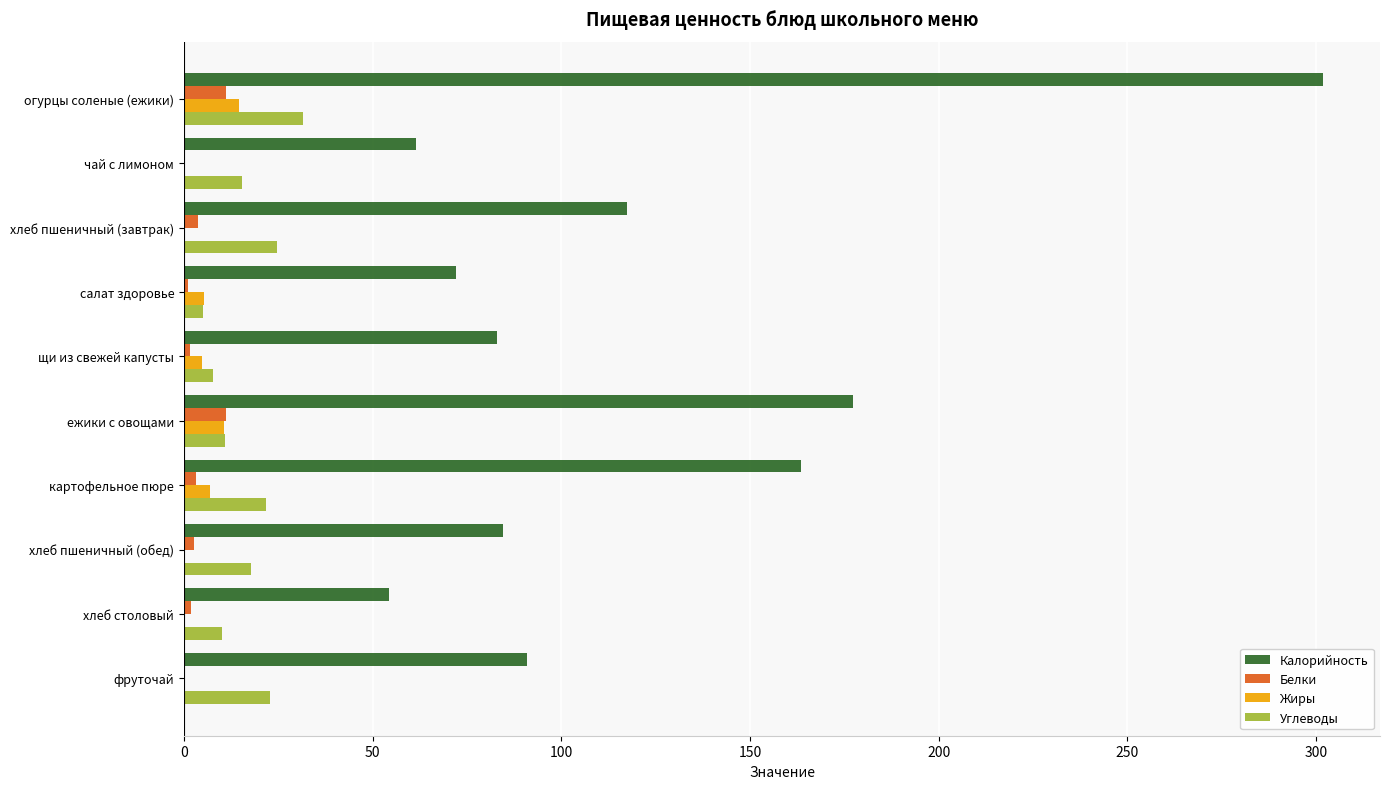

What is the maximum value for Калорийность?

301.9